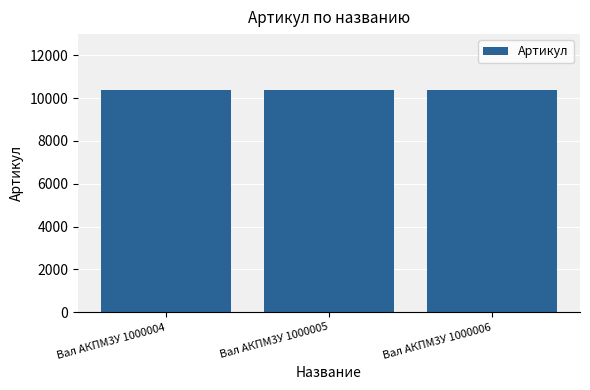

What is the maximum value shown in the chart?

10394